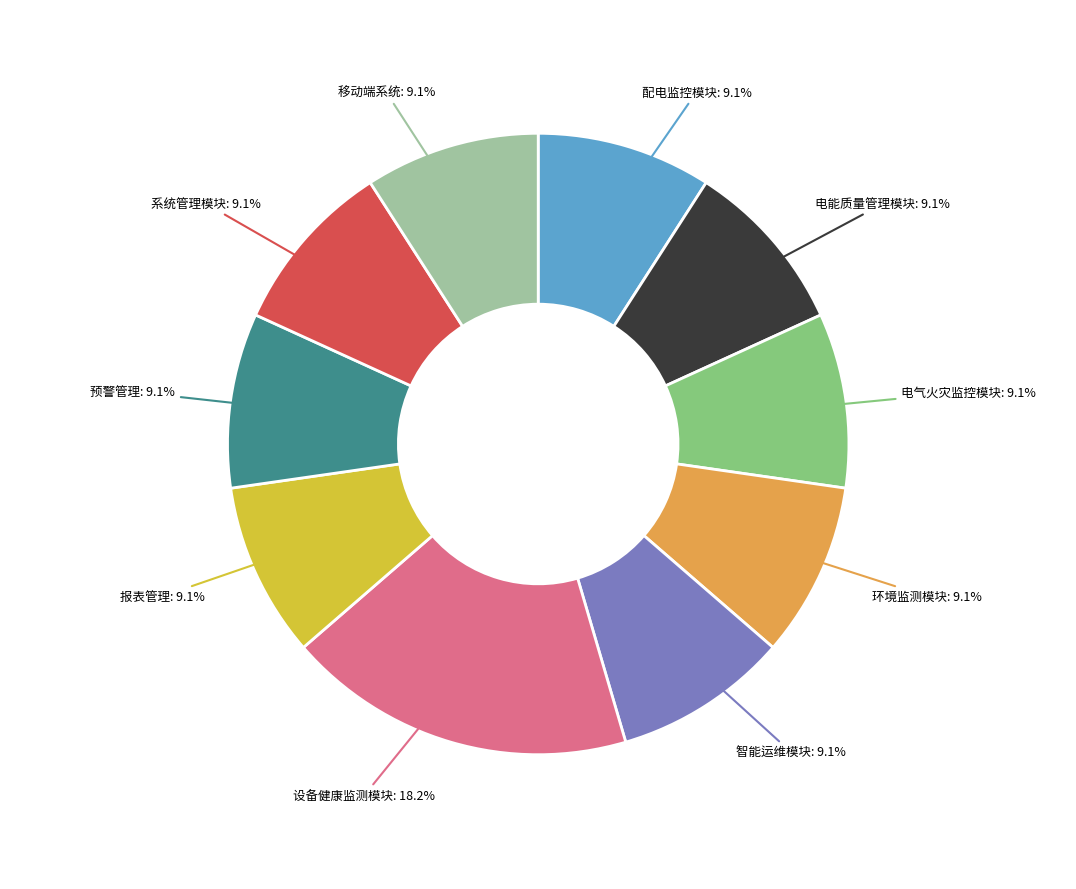

Is there any slice that represents more than half of the pie?

No